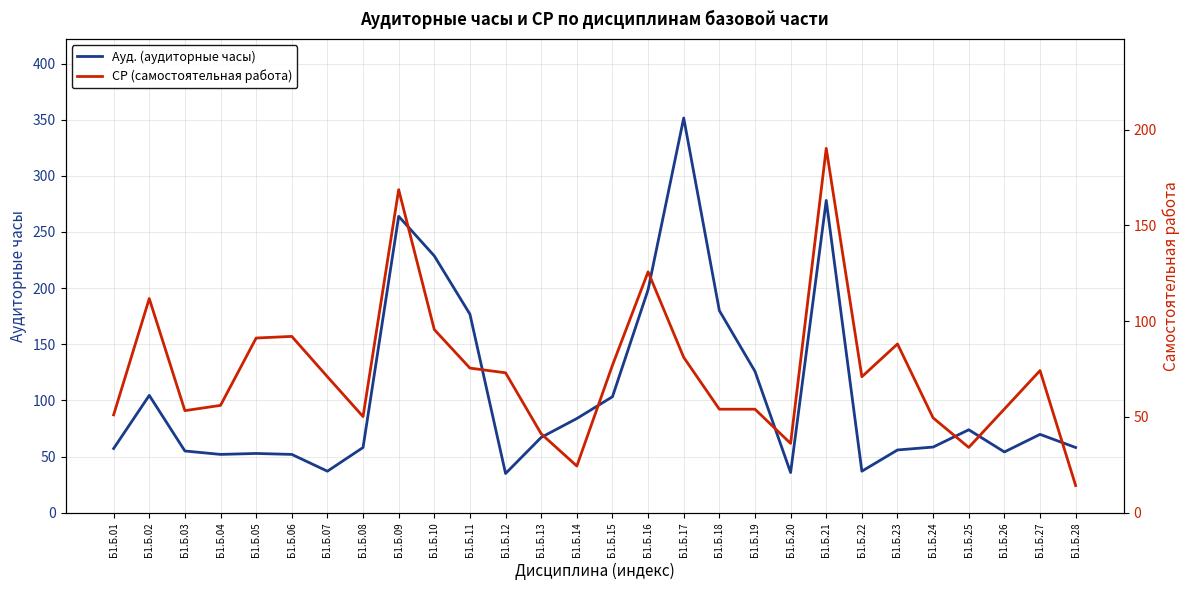

What value does the Ауд. (аудиторные часы) series have at Б1.Б.10?

228.7